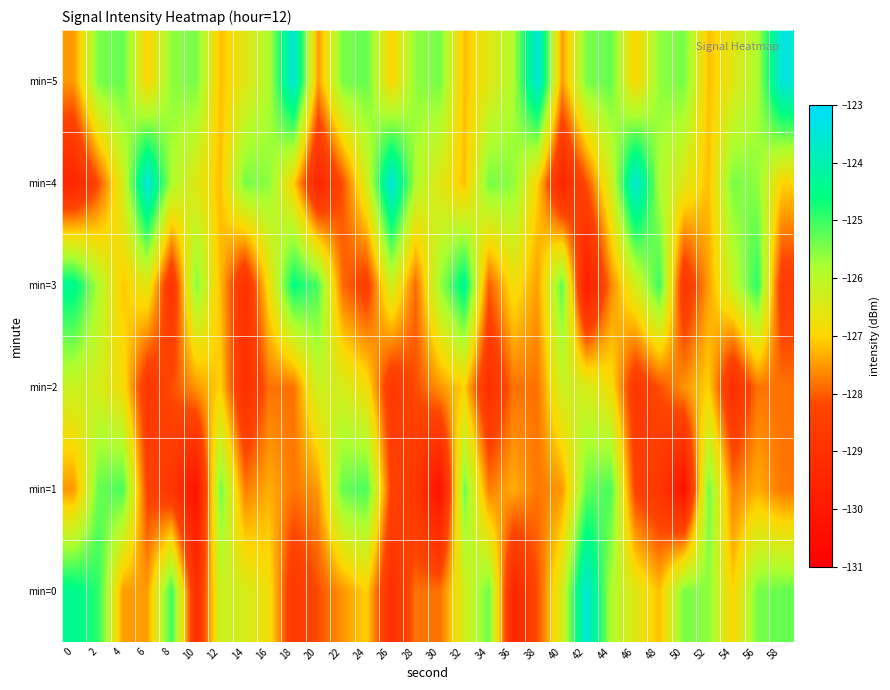

At how many categories does at least one series exceed -126?

30